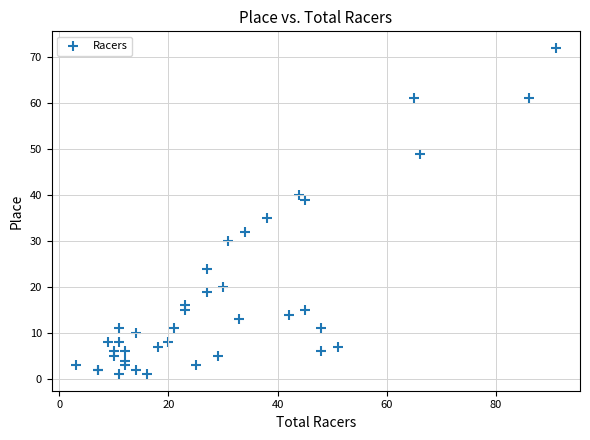

What Y value in the scatter plot is closest to 36?

35